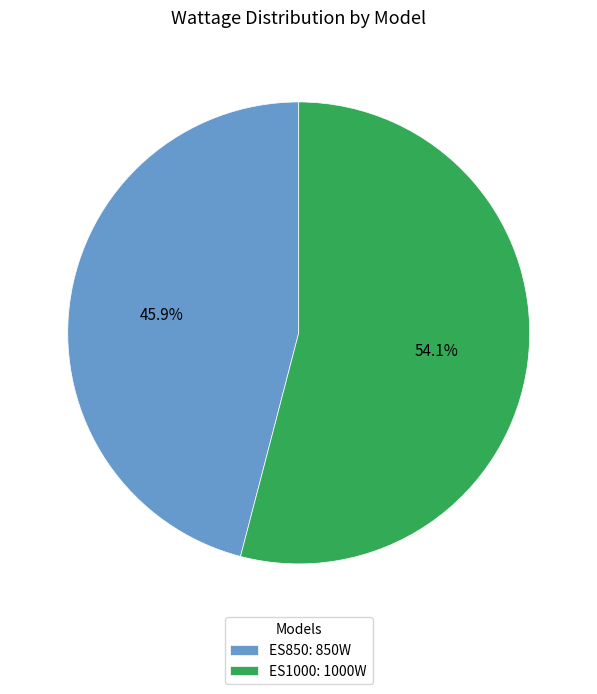

To the nearest percent, what is the combined percentage of ES850 and ES1000?

100%